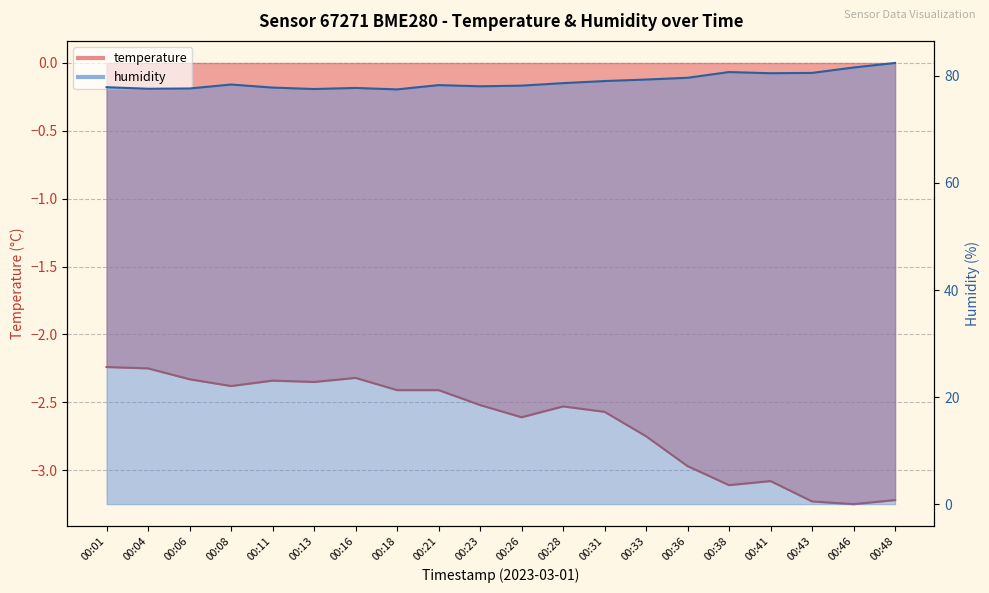

Reading left to right, extract all data points from this chart.

temperature: 00:01=-2.2	00:04=-2.2	00:06=-2.3	00:08=-2.4	00:11=-2.3	00:13=-2.4	00:16=-2.3	00:18=-2.4	00:21=-2.4	00:23=-2.5	00:26=-2.6	00:28=-2.5	00:31=-2.6	00:33=-2.8	00:36=-3.0	00:38=-3.1	00:41=-3.1	00:43=-3.2	00:46=-3.2	00:48=-3.2
humidity: 00:01=77.9	00:04=77.6	00:06=77.7	00:08=78.4	00:11=77.8	00:13=77.5	00:16=77.8	00:18=77.5	00:21=78.3	00:23=78.1	00:26=78.2	00:28=78.7	00:31=79.0	00:33=79.3	00:36=79.7	00:38=80.7	00:41=80.5	00:43=80.6	00:46=81.6	00:48=82.4